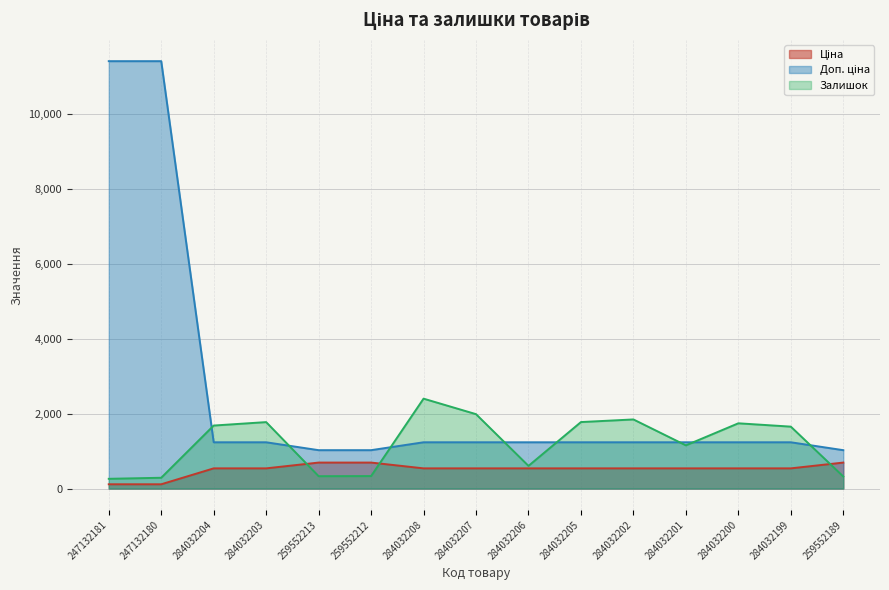

True or false: Доп. ціна has more than 0 points higher than both neighbors.

False